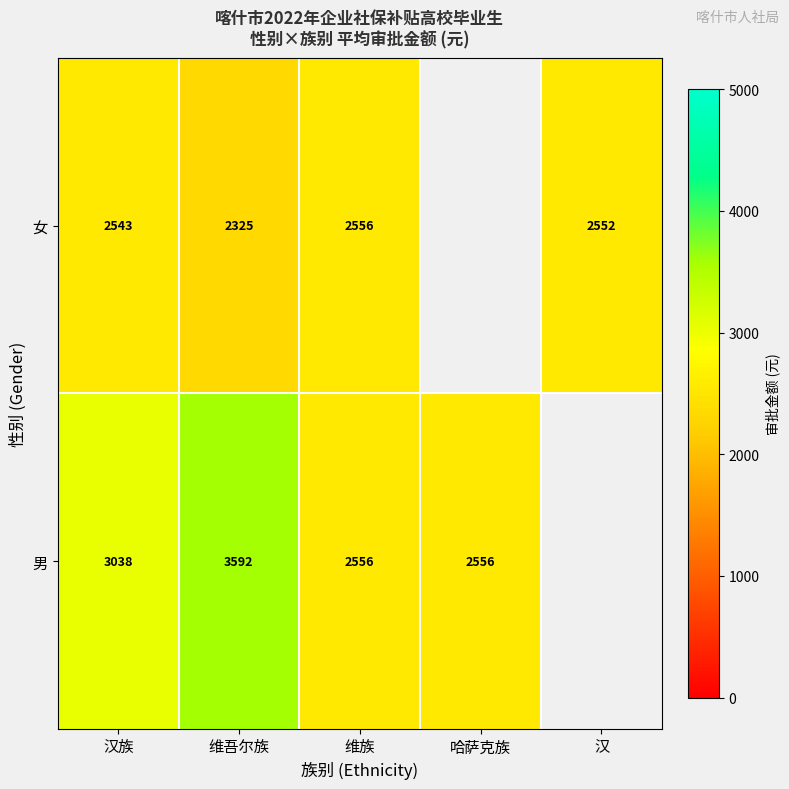

At how many categories does at least one series exceed 2705?

2